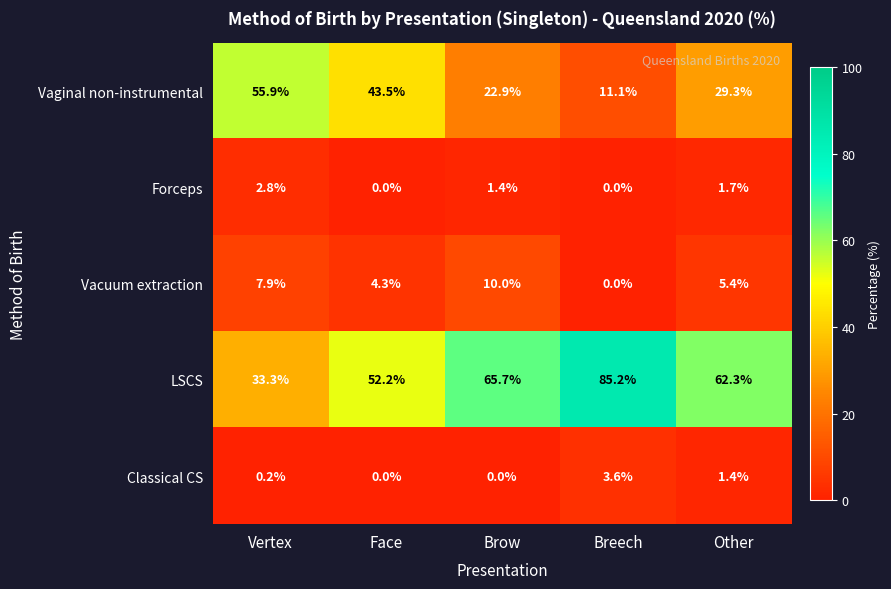

Which category has the highest value in the Classical CS series?

Breech